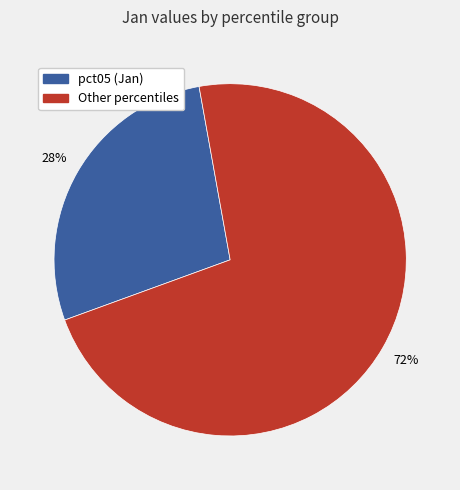

How many segments does this pie chart have?

2